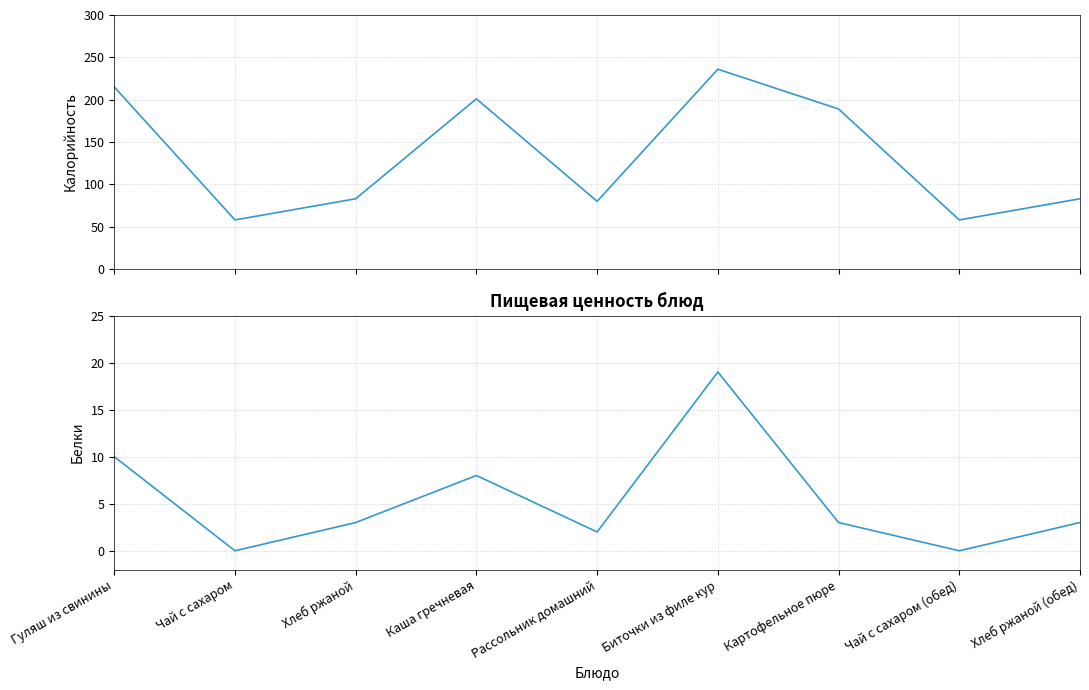

Reading right to left, what are all the values shown in this chart?

Калорийность: Хлеб ржаной (обед)=83	Чай с сахаром (обед)=58	Картофельное пюре=189	Биточки из филе кур=236	Рассольник домашний=80	Каша гречневая=201	Хлеб ржаной=83	Чай с сахаром=58	Гуляш из свинины=215
Белки: Хлеб ржаной (обед)=3	Чай с сахаром (обед)=0	Картофельное пюре=3	Биточки из филе кур=19	Рассольник домашний=2	Каша гречневая=8	Хлеб ржаной=3	Чай с сахаром=0	Гуляш из свинины=10